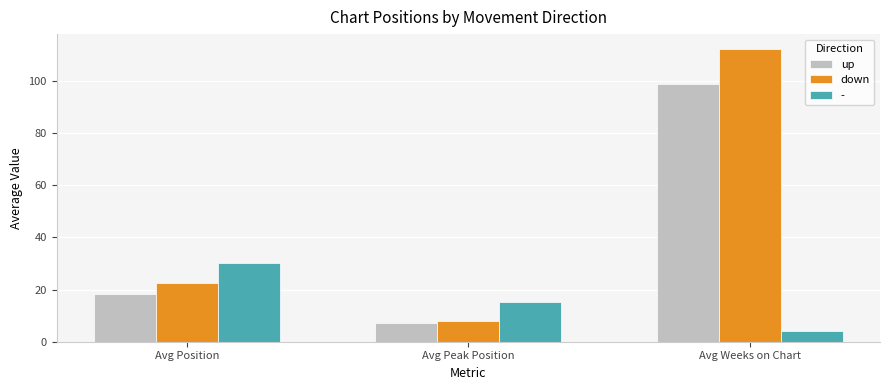

What is the maximum value for down?

112.3